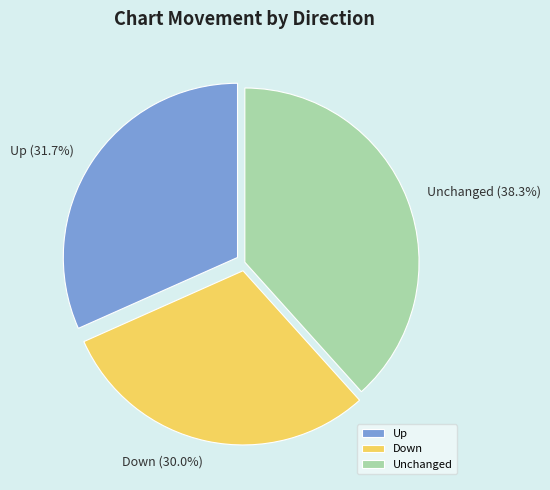

Between Unchanged and Up, which is larger?

Unchanged